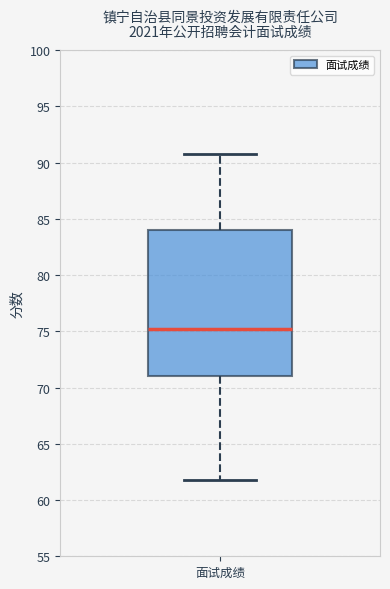

Transcribe this box plot: give where the median line is, the range the box spans, and where the two whiskers end, as read against the y-axis. The values are not printed on the chart, so give them approximately, as read against the axis.

median 75, box 71 to 84, whiskers 62 to 91